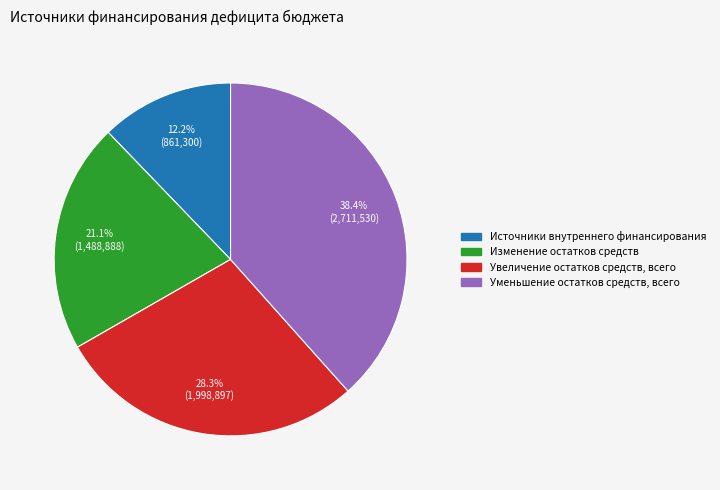

Rank the categories by value from lowest to highest.

Источники внутреннего финансирования, Изменение остатков средств, Увеличение остатков средств, всего, Уменьшение остатков средств, всего